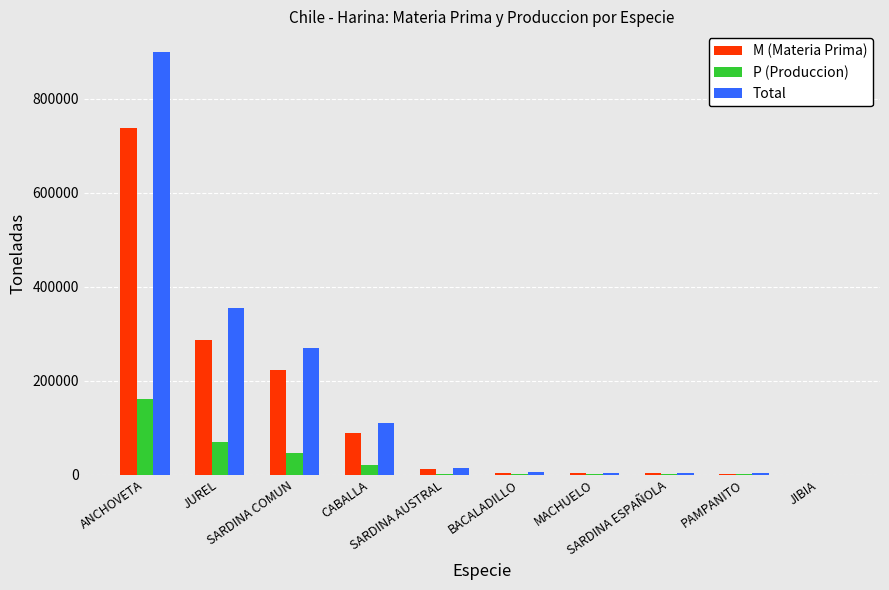

Which series has the largest total across all categories?

Total